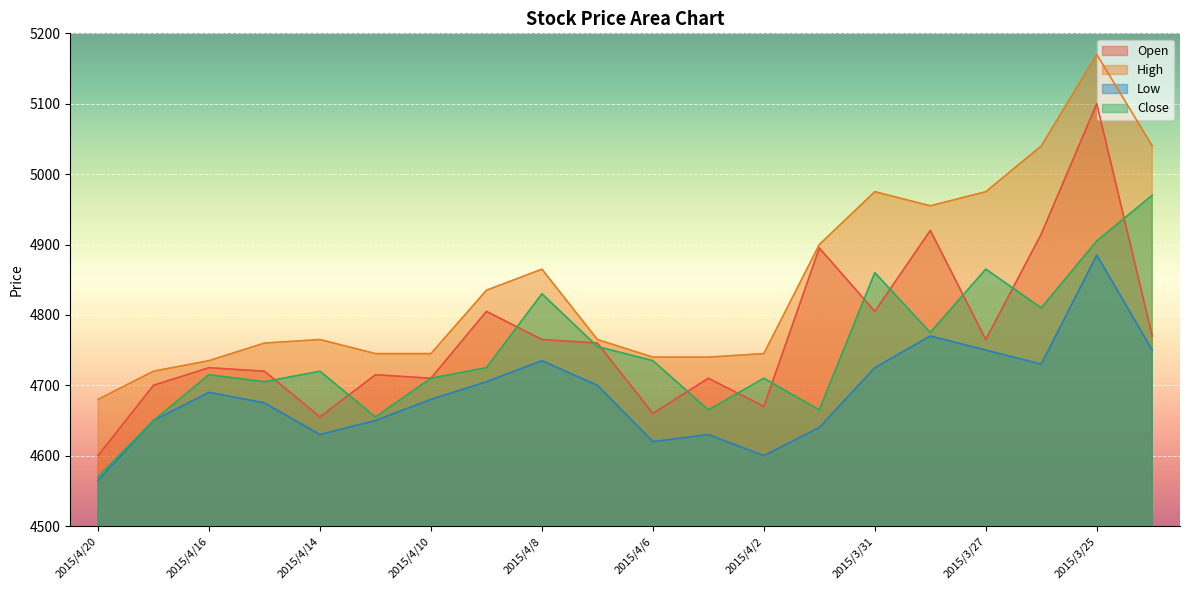

What is the label of the 5th point from the right?

2015/3/30